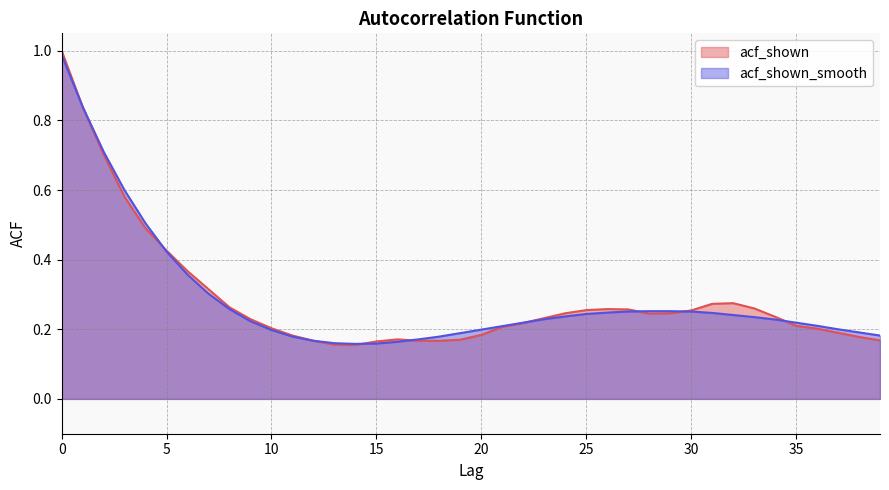

What are all the series names shown in the legend?

acf_shown, acf_shown_smooth